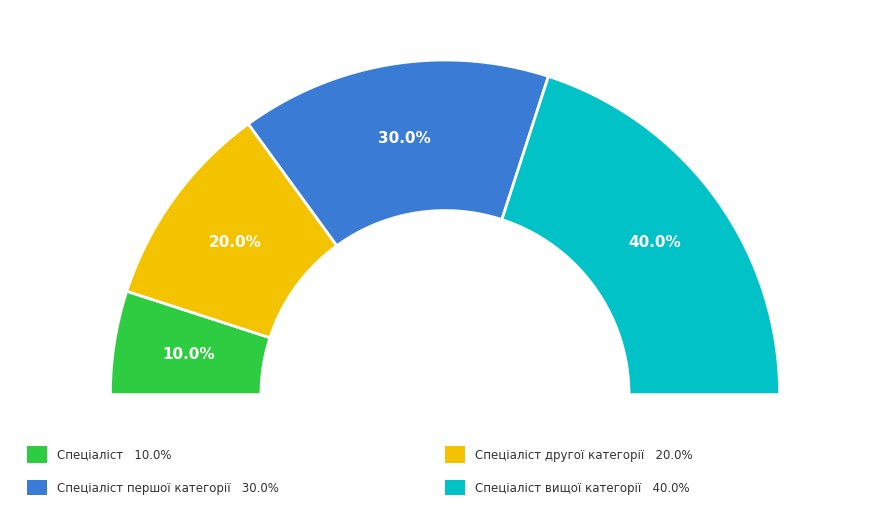

To the nearest percent, what portion does Спеціаліст першої категорії represent?

30%